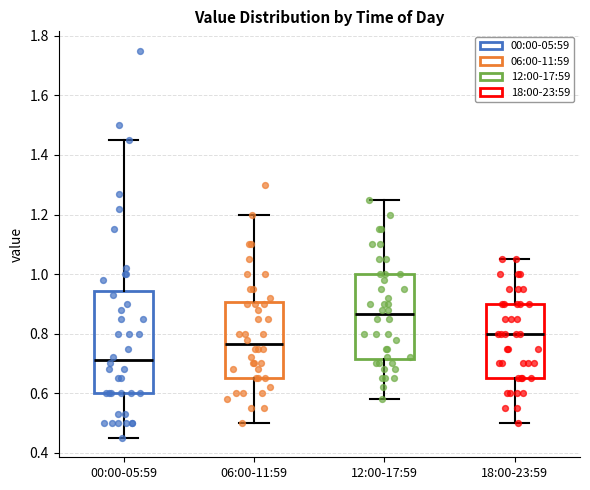

Where does the upper whisker of the box for 12:00-17:59 end on the y-axis? The values are not printed on the chart, so give them approximately, as read against the axis.

1.26